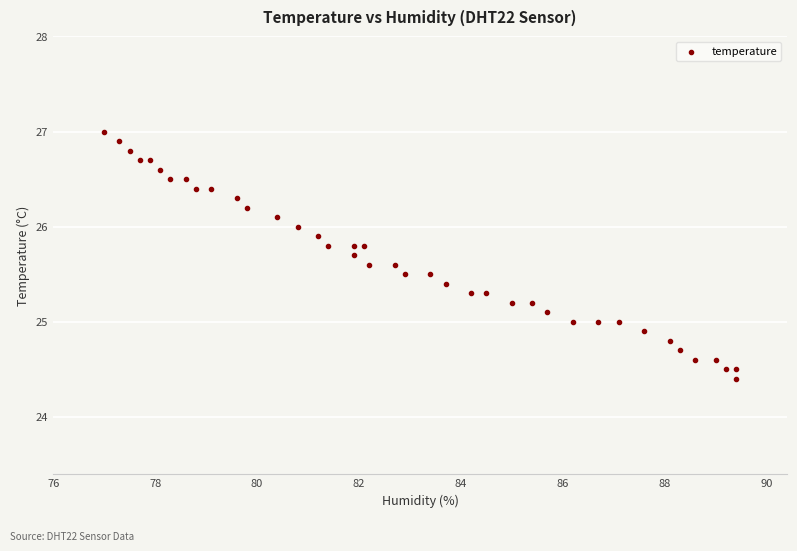

What is the range of X values (max minus min)?

12.4